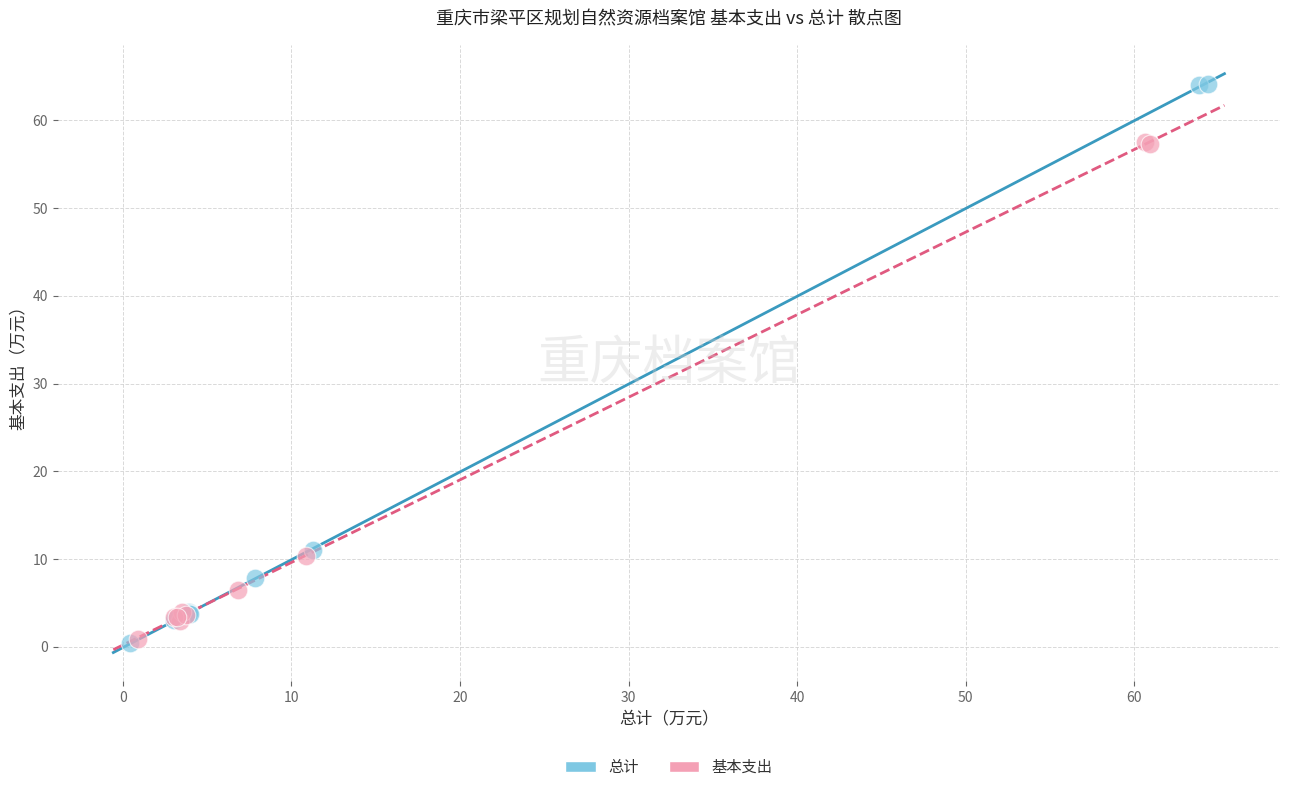

Which series reaches the maximum Y coordinate?

总计